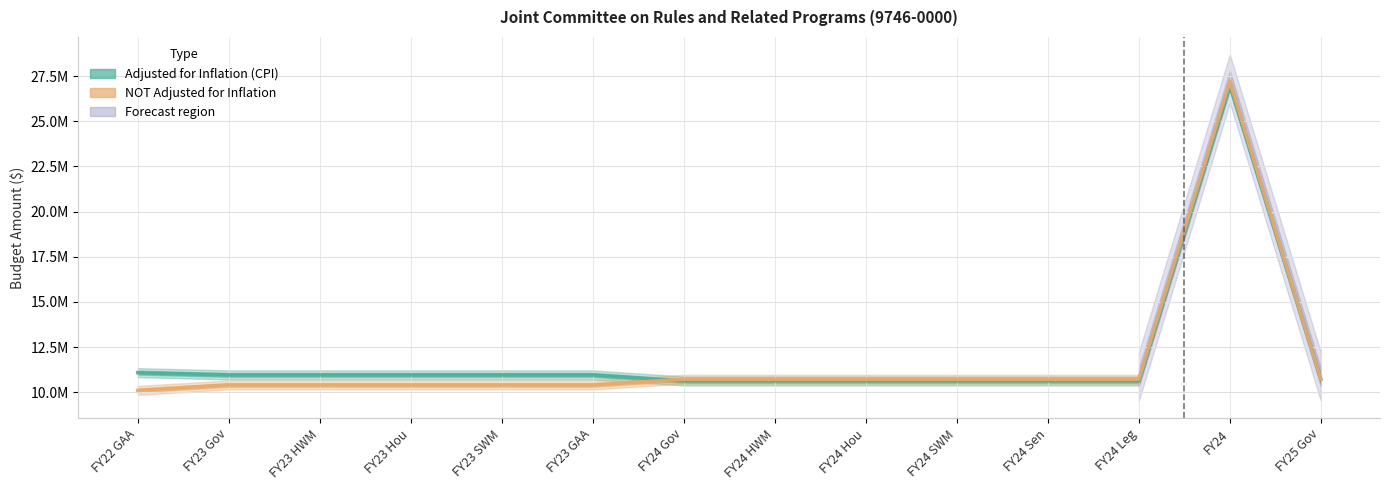

List the series in order of their peak value, lowest first.

adjusted for inflation (cpi), NOT adjusted for inflation